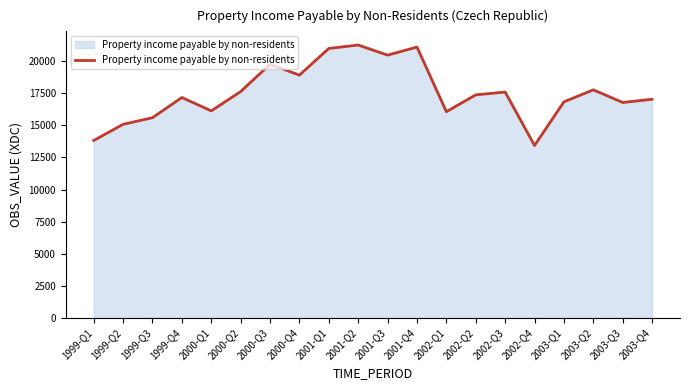

Which category has the lowest value across all series?

2002-Q4